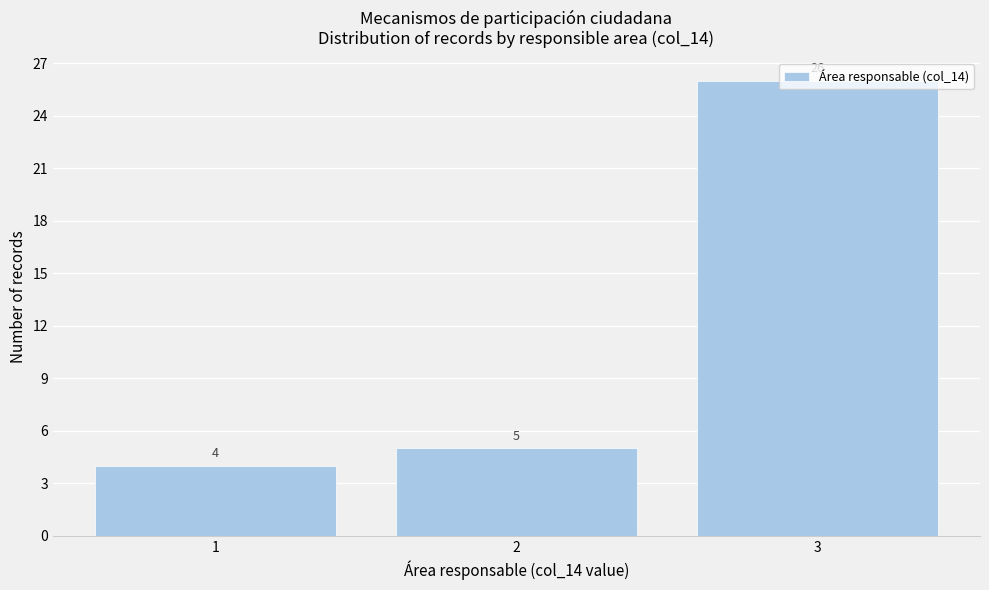

Reading left to right, list every bar in this chart as the range it spans on the x-axis followed by its height.

0.5 to 1.5: 4
1.5 to 2.5: 5
2.5 to 3.5: 26